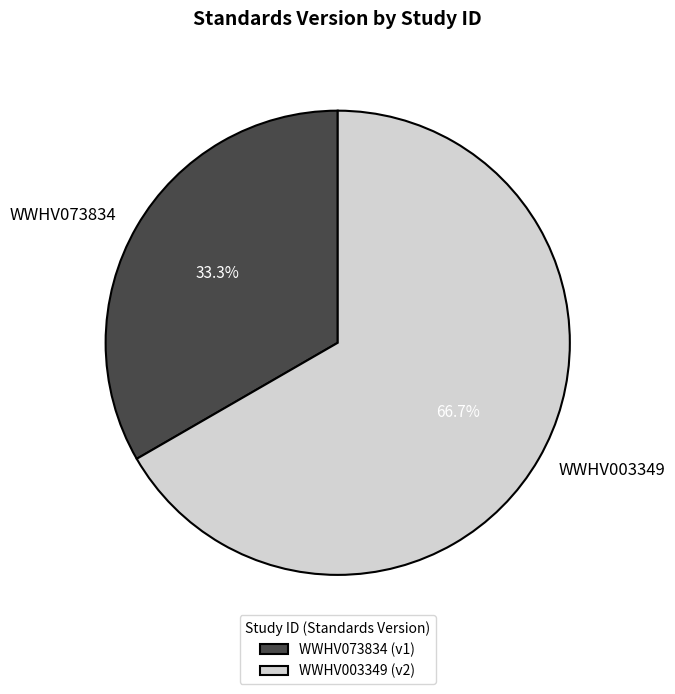

To the nearest percent, what is the difference between the largest and smallest slice percentages?

33%